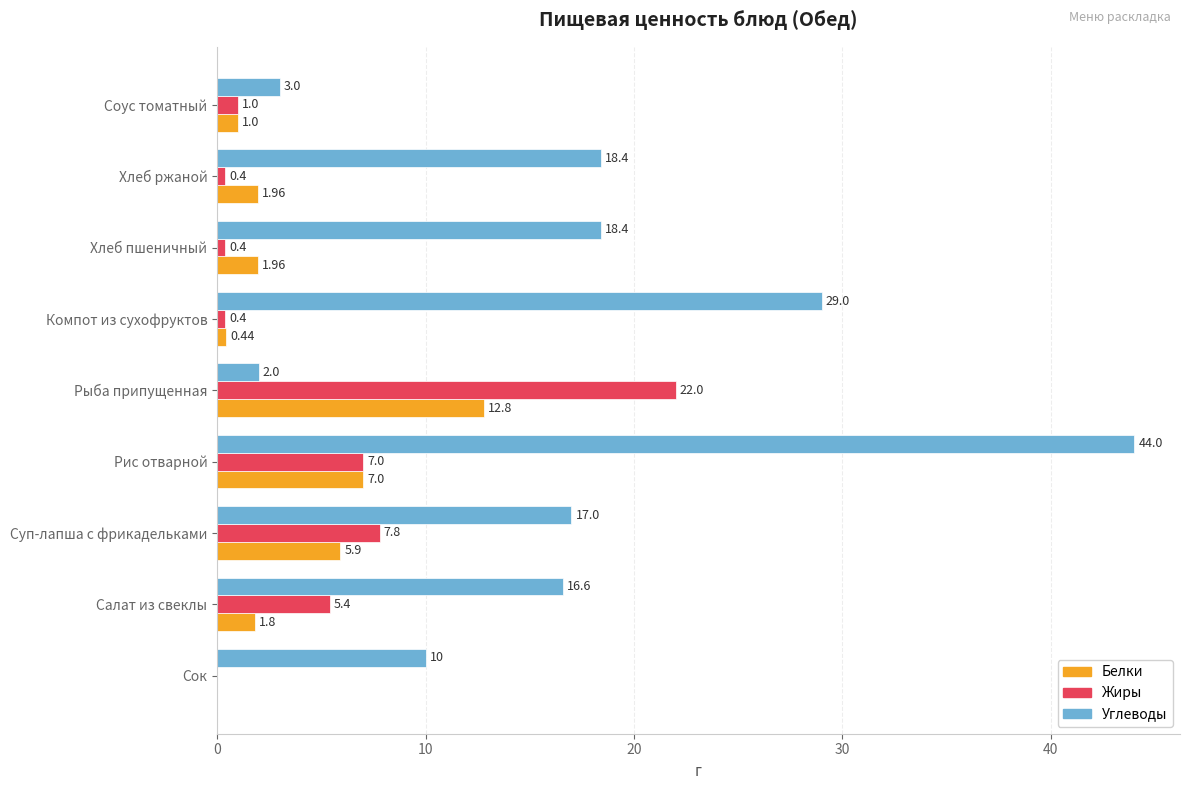

Which series changed the most between Рис отварной and Компот из сухофруктов?

Углеводы